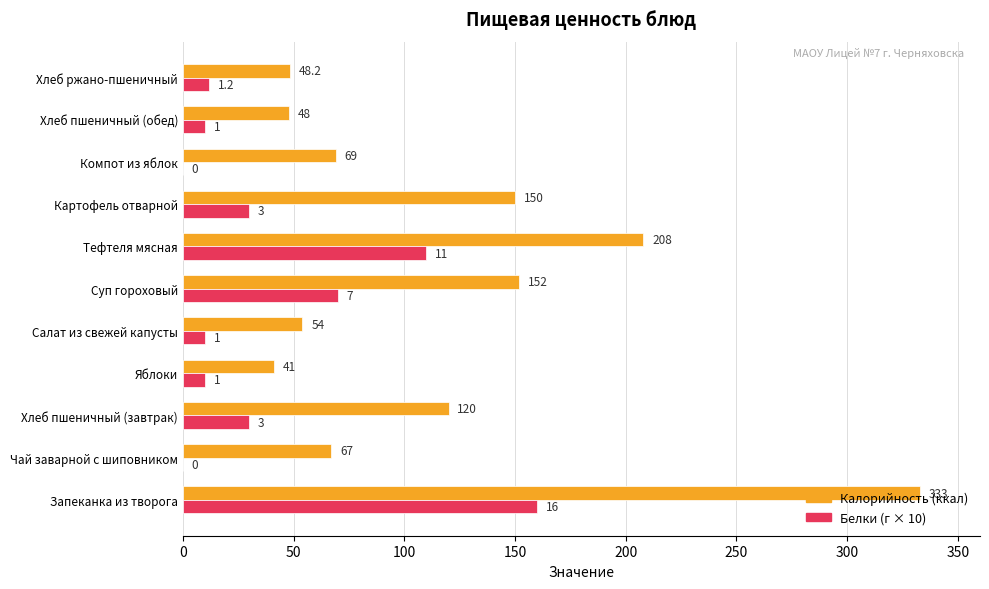

What is the greatest value displayed?

333.0